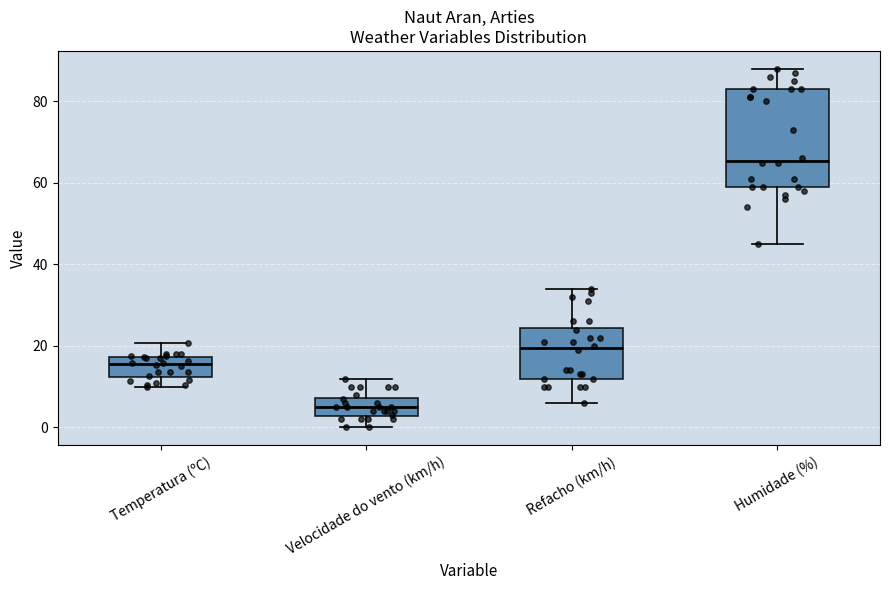

Where is the upper edge of the box for Temperatura (ºC) on the y-axis? The values are not printed on the chart, so give them approximately, as read against the axis.

18